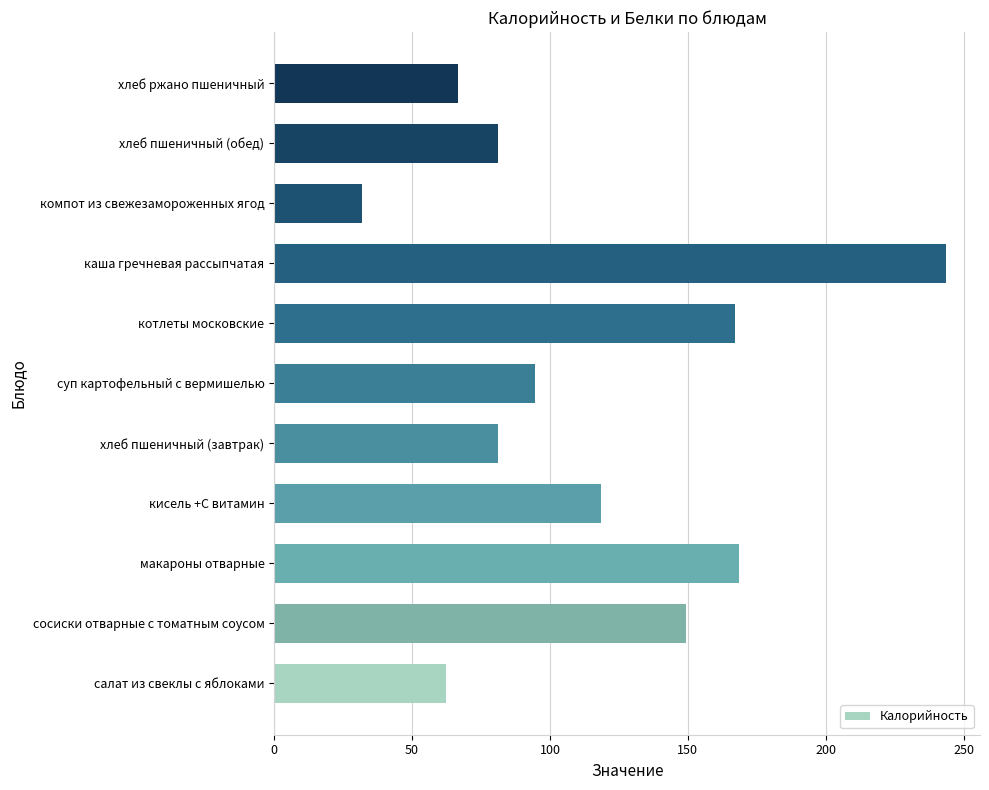

Where is the data nearest to the value 137?

сосиски отварные с томатным соусом